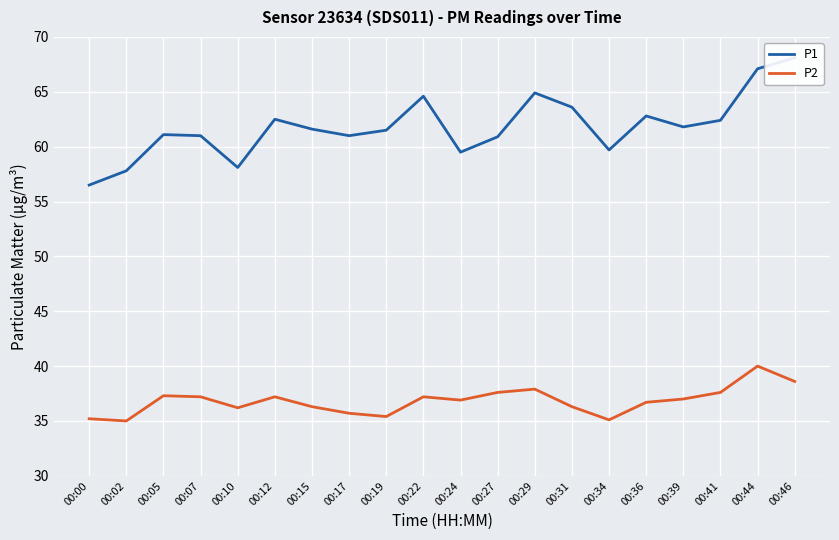

In P1, how many points are higher than both neighbors (excluding endpoints)?

5